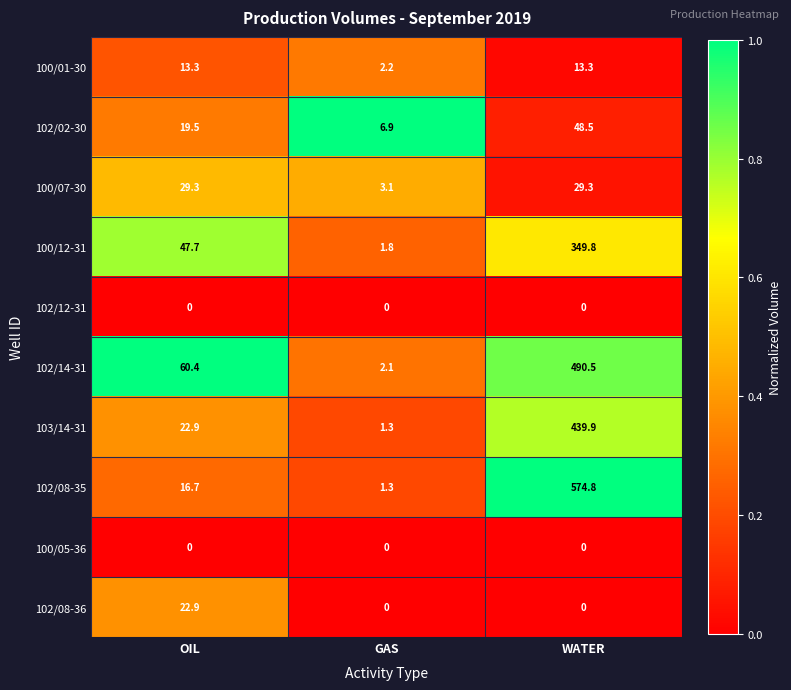

What is the average value of the 102/02-30 series?

25.0